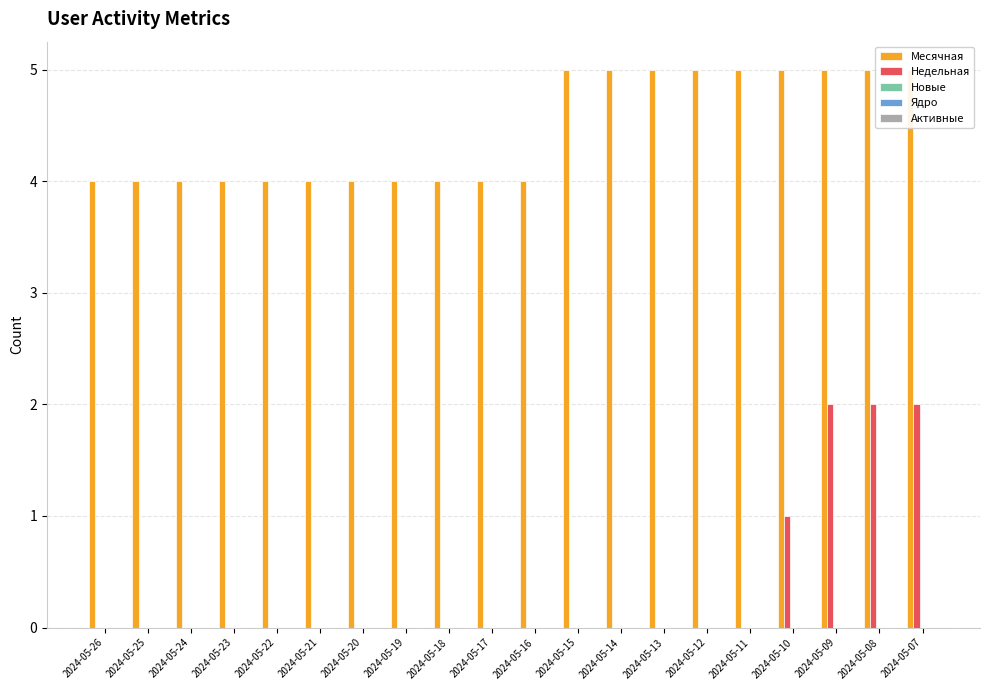

Which has a higher value, 2024-05-08 or 2024-05-07?

2024-05-08